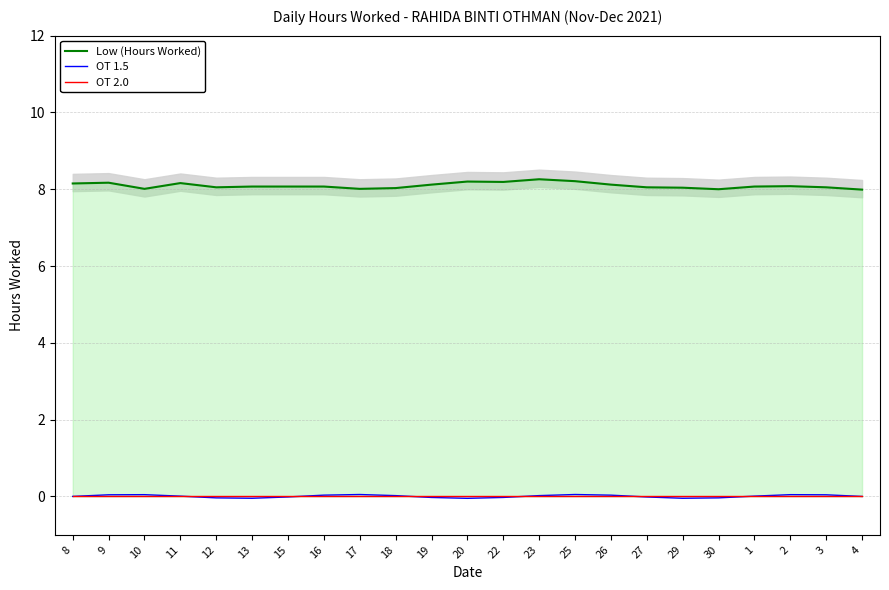

Is it true that OT 1.5 equals 0.0 at 10?

False